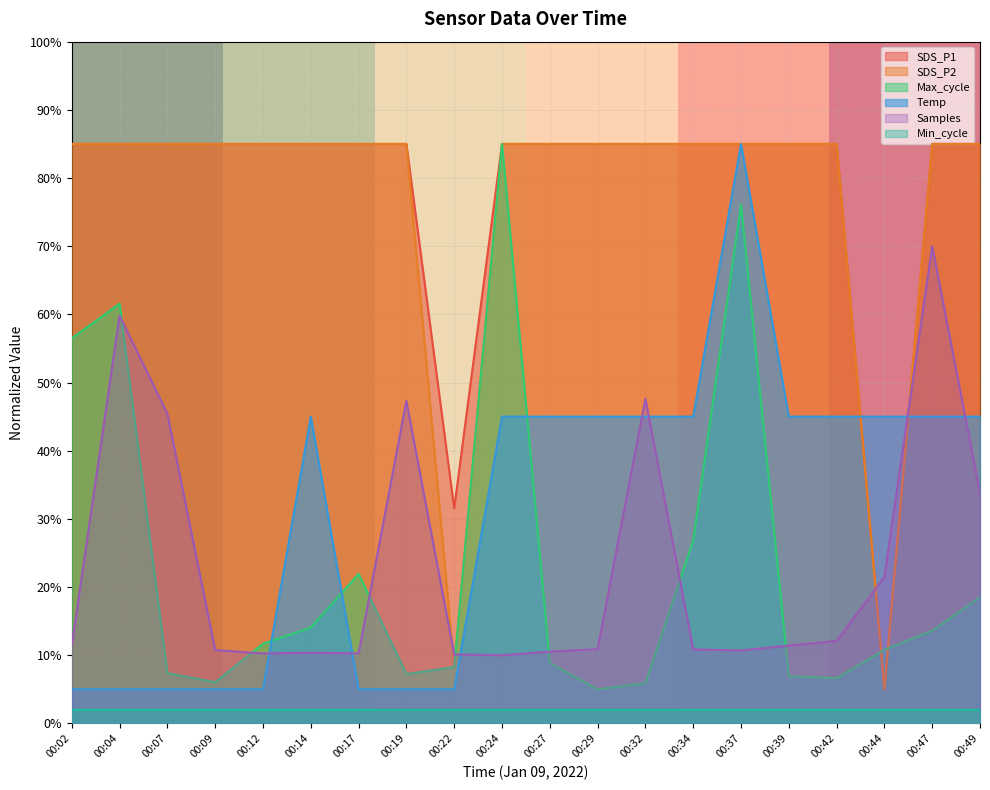

Between 00:17 and 00:39, which series saw the biggest shift?

Temp